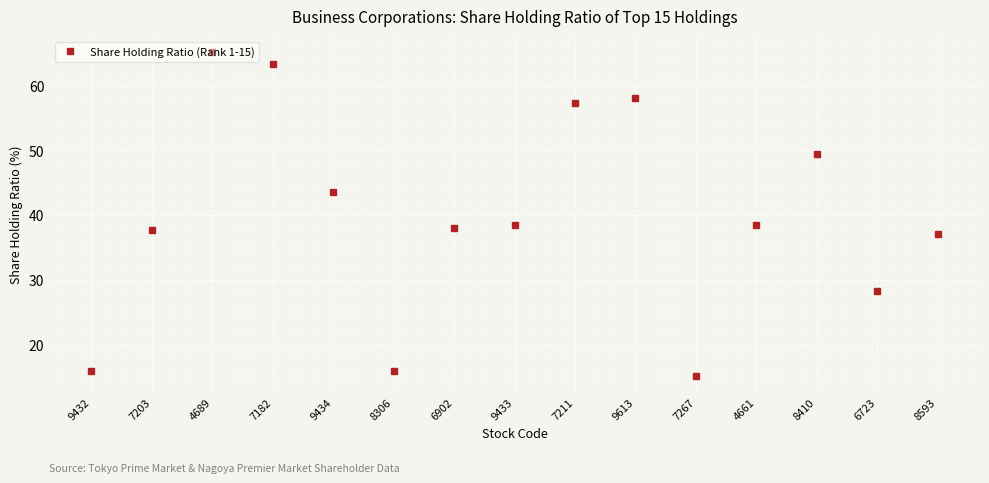

How many data points does each series have?

15